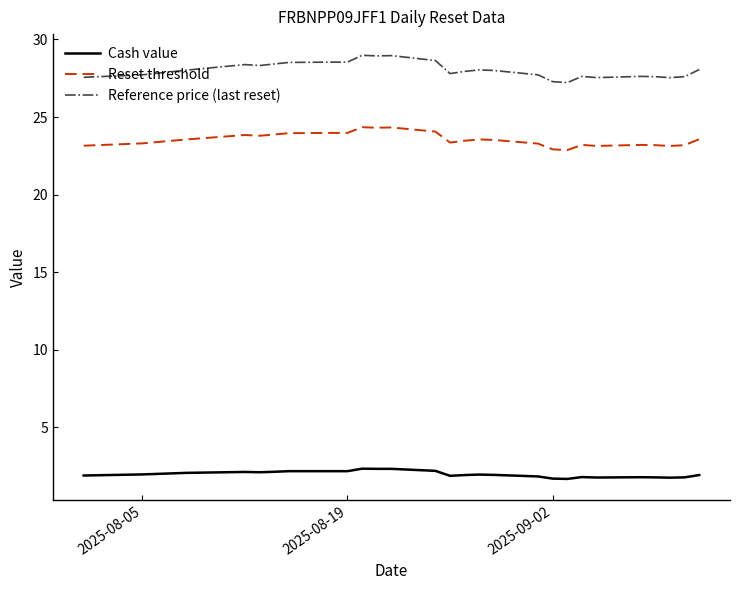

Which series has the largest range (max minus min)?

Reference price (last reset)